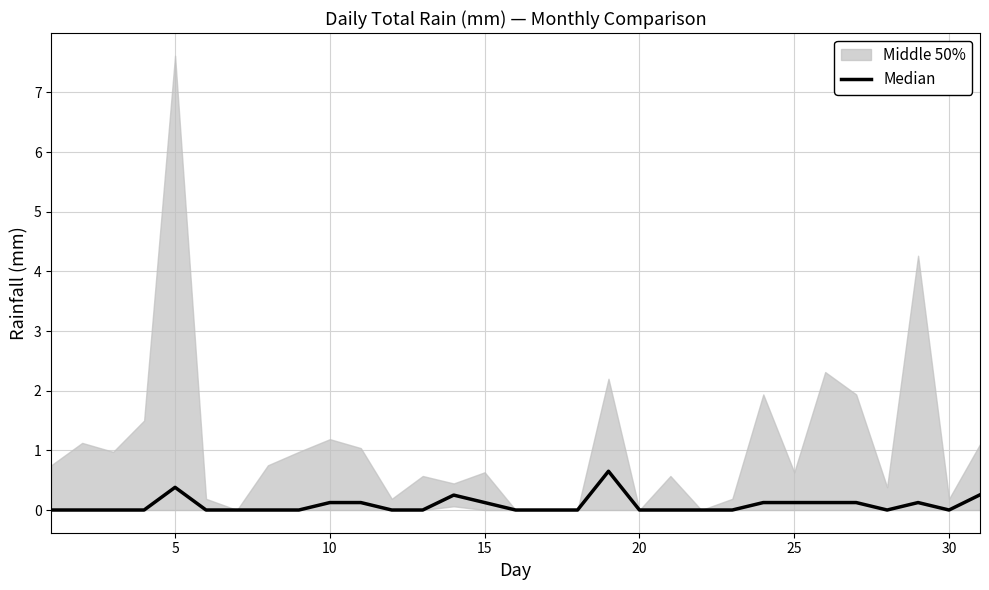

What is the difference between the maximum and second lowest values?

0.7